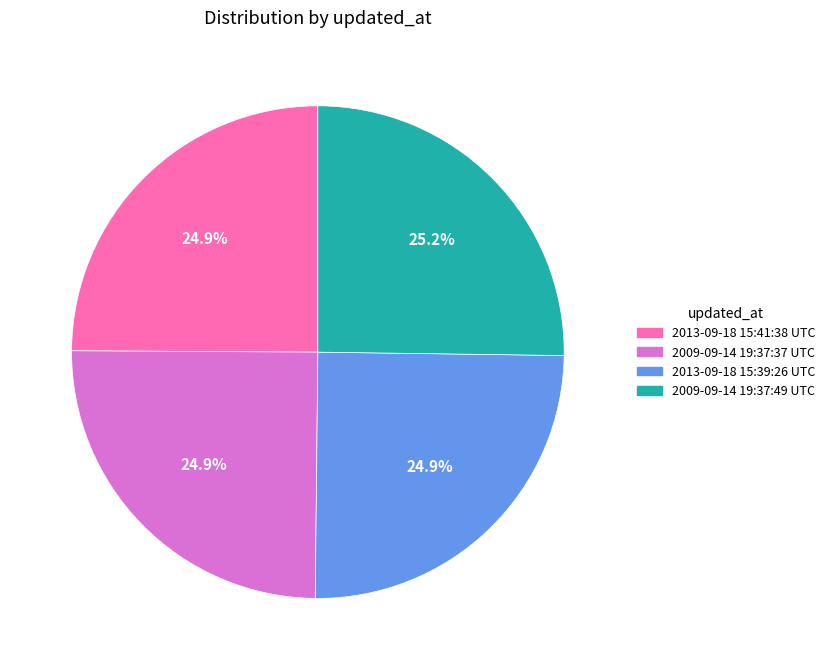

Combined, what portion of the pie is 2013-09-18 15:41:38 UTC and 2009-09-14 19:37:37 UTC?

49.8%